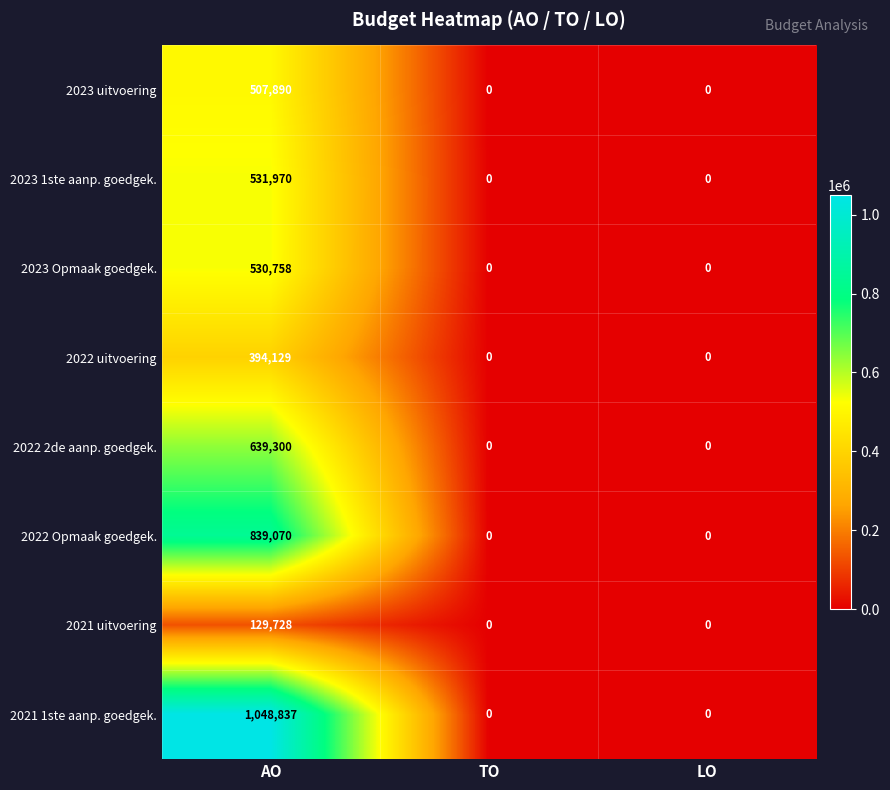

Rank the series by their maximum value, from lowest to highest.

2021 uitvoering, 2022 uitvoering, 2023 uitvoering, 2023 Opmaak goedgek., 2023 1ste aanp. goedgek., 2022 2de aanp. goedgek., 2022 Opmaak goedgek., 2021 1ste aanp. goedgek.